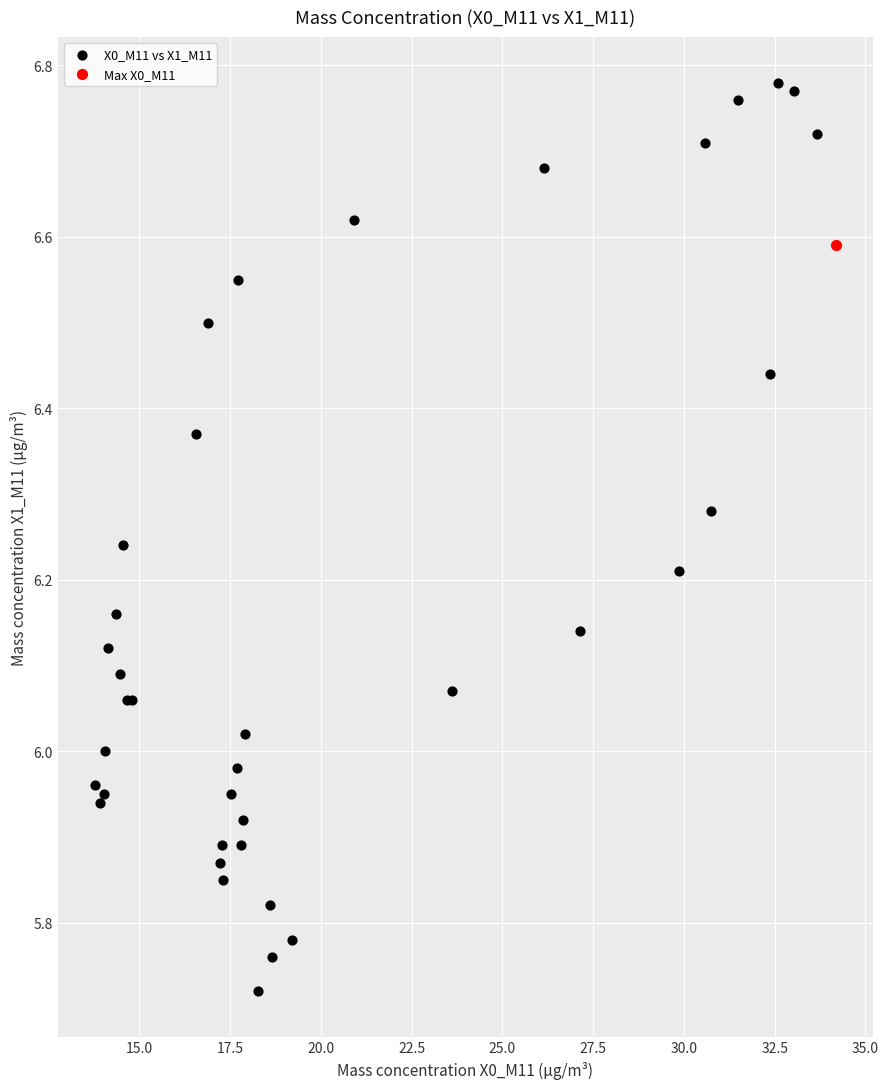

What are all the series names shown in the legend?

X0_M11 vs X1_M11, Max X0_M11